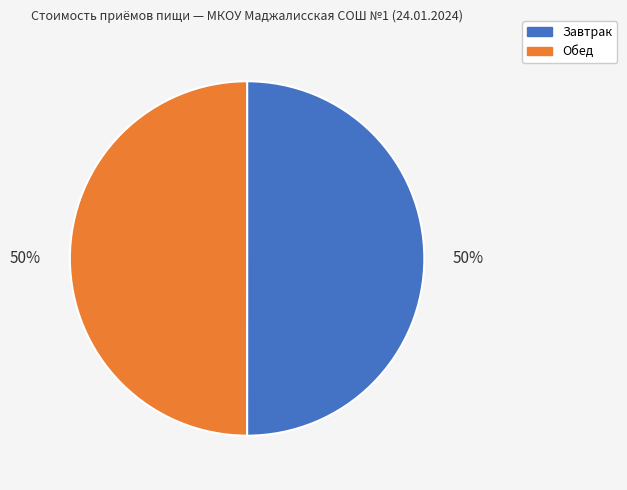

True or false: Завтрак accounts for 36% of the total.

False